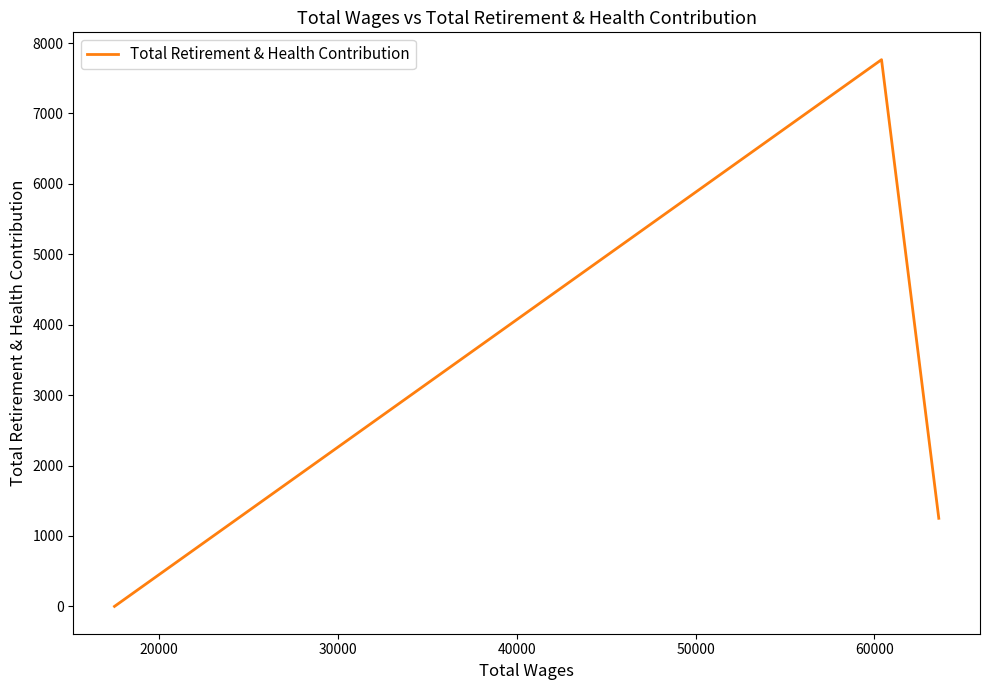

Count the values in the range 0 to 7764.

3